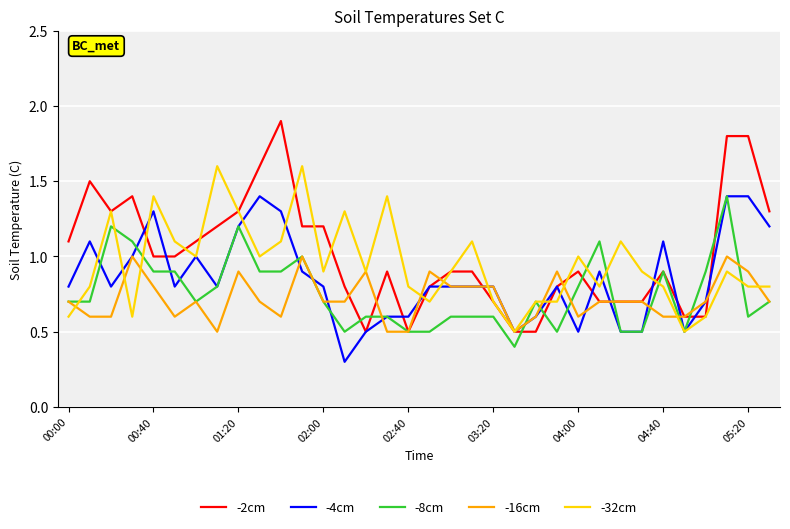

What is the highest value of the -32cm series?

1.6